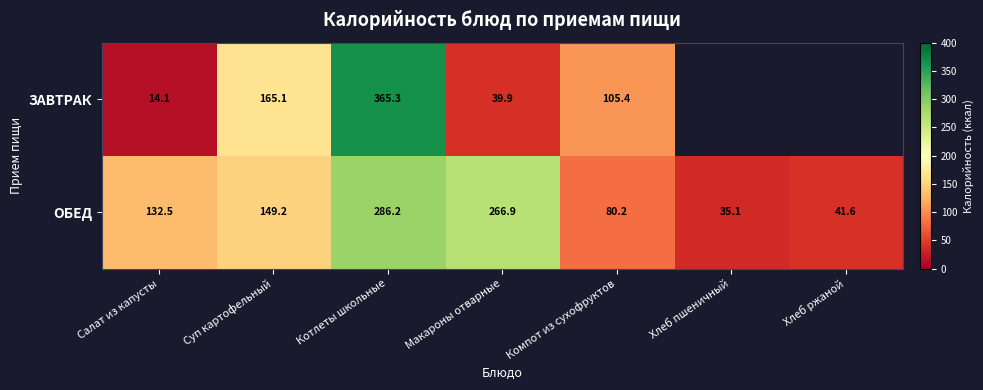

The ОБЕД series shows 35.1 at Хлеб пшеничный. True or false?

True